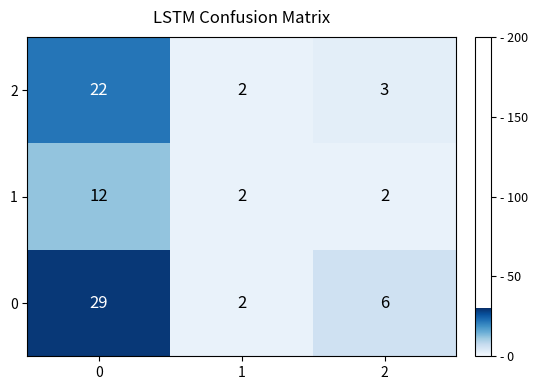

What is the difference between the 1 values at 2 and 0?

10